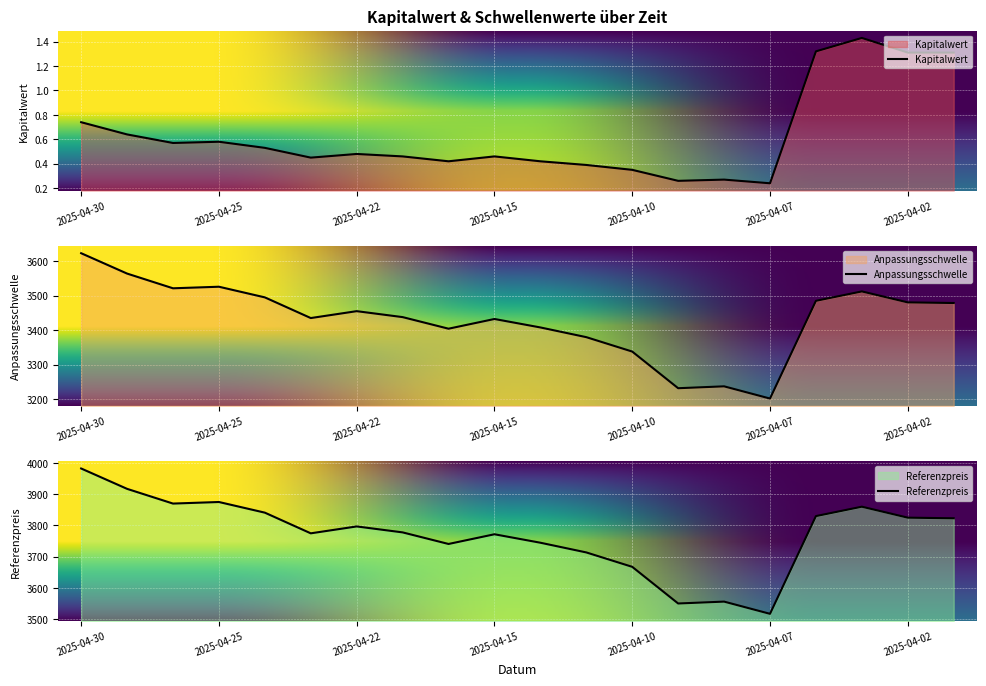

Which series has the largest range (max minus min)?

Referenzpreis